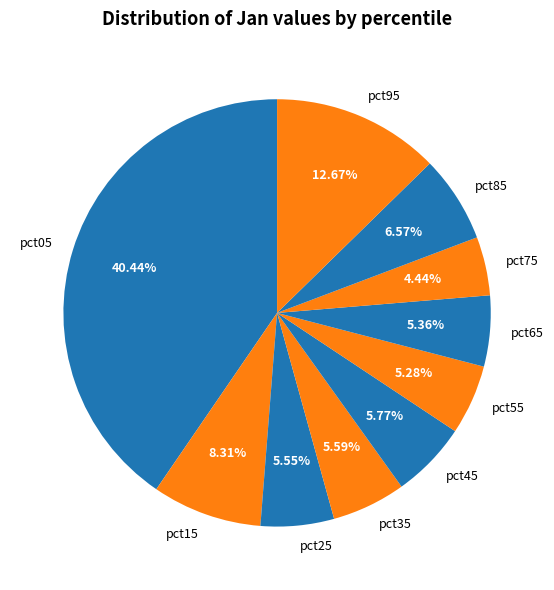

What percentage is the pct95 slice, to the nearest percent?

13%